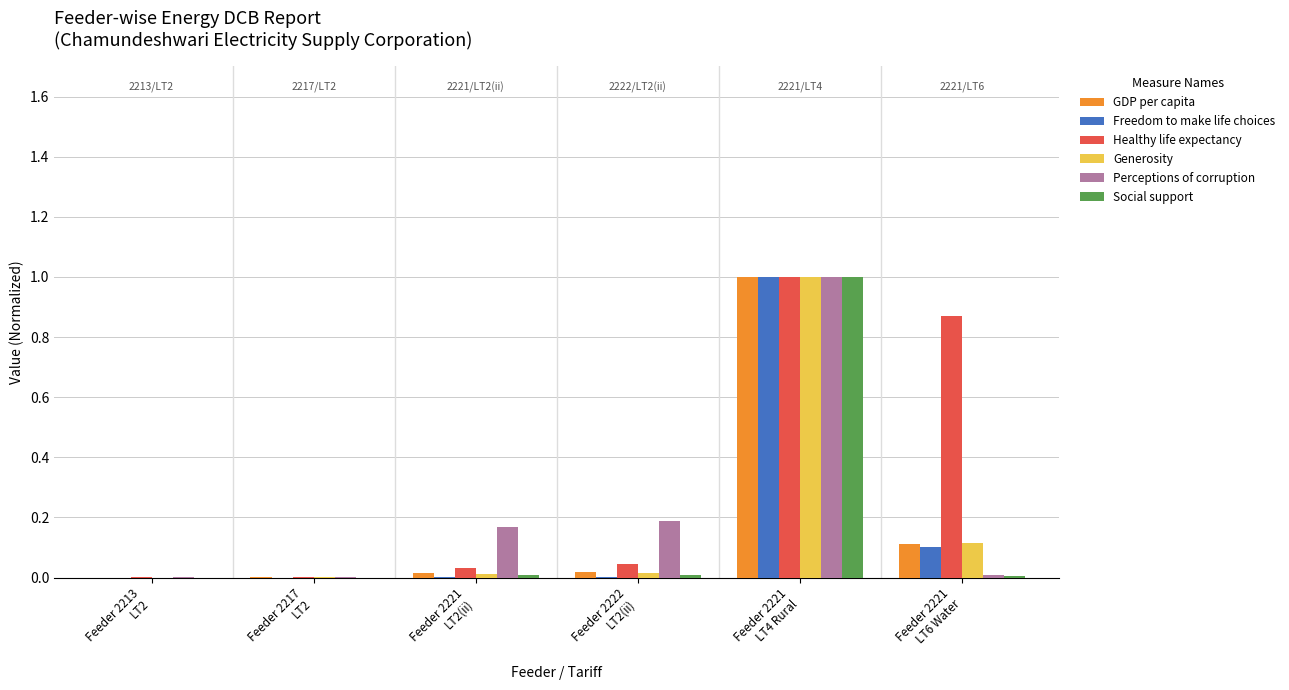

Is it true that Social support equals 1.0 at Feeder 2221
LT4 Rural?

True